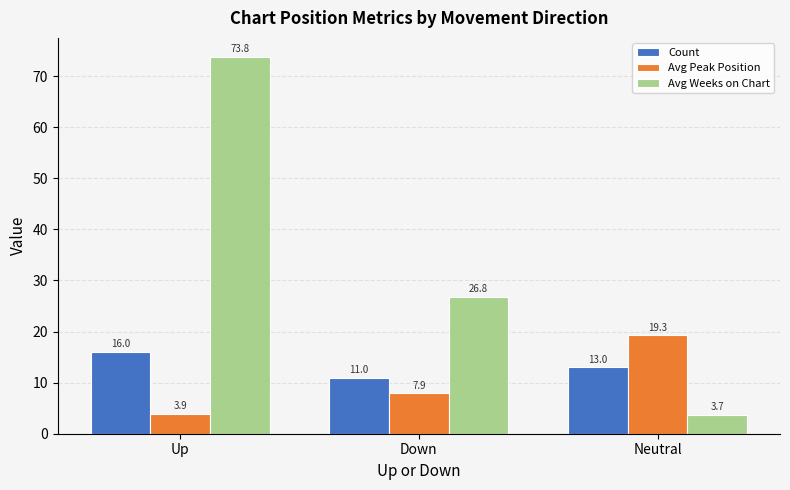

At which label does Count first exceed 13?

Up